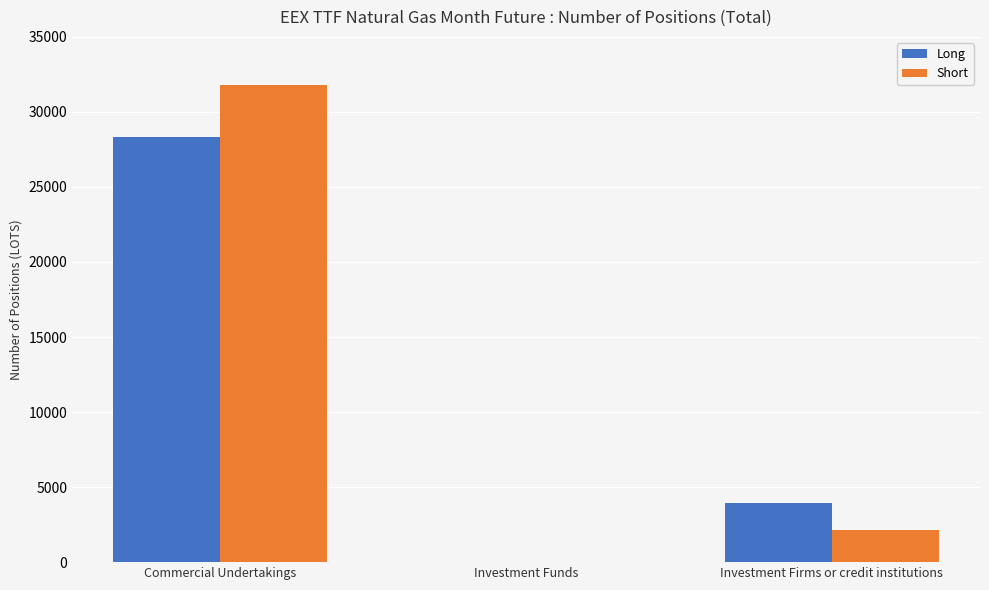

What are all the series names shown in the legend?

Long, Short